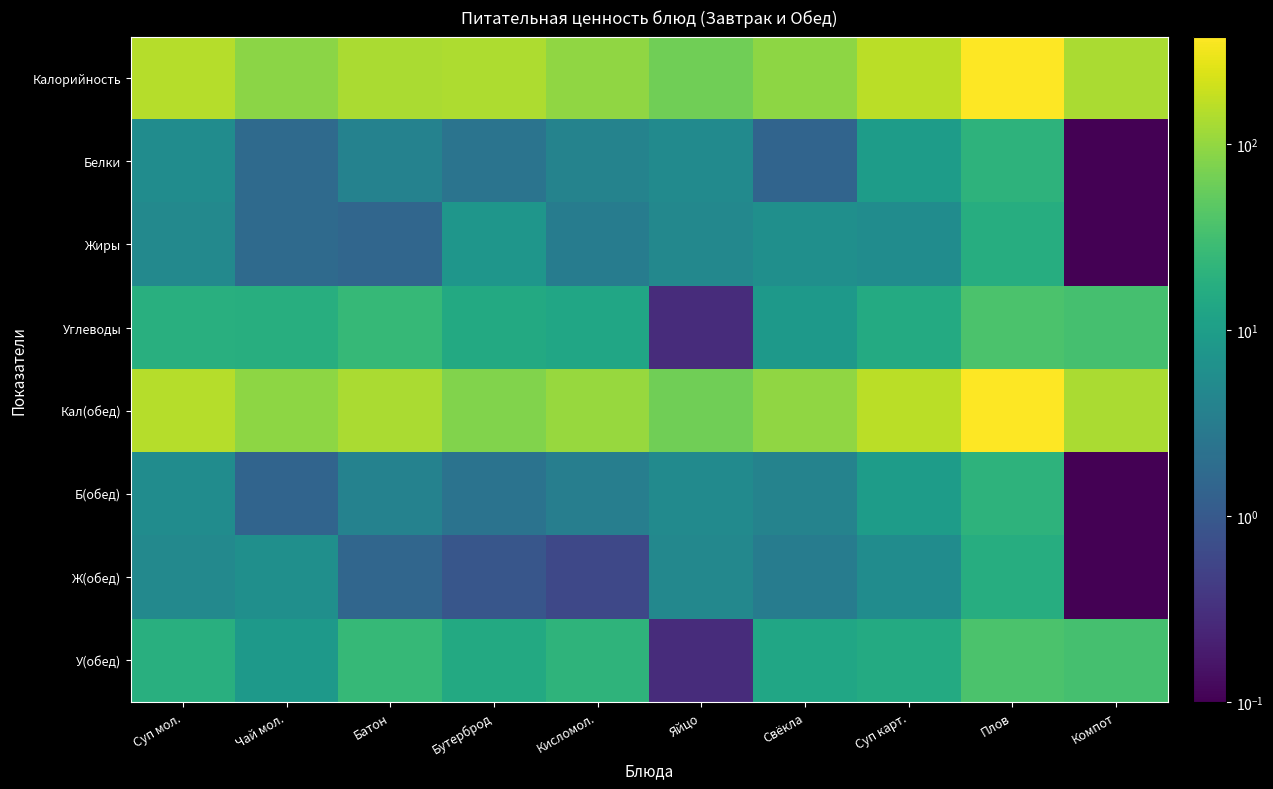

Reading right to left, transcribe all the data shown in this chart.

Калорийность: Компот=132.0	Плов=377.0	Суп карт.=161.2	Свёкла=92.8	Яйцо=63.0	Кисломол.=96.8	Бутерброд=136.0	Батон=131.0	Чай мол.=91.0	Суп мол.=150.0
Белки: Компот=0.0	Плов=20.3	Суп карт.=9.4	Свёкла=1.4	Яйцо=5.1	Кисломол.=4.0	Бутерброд=2.4	Батон=3.9	Чай мол.=1.7	Суп мол.=5.5
Жиры: Компот=0.0	Плов=17.0	Суп карт.=5.6	Свёкла=6.0	Яйцо=4.6	Кисломол.=3.2	Бутерброд=7.5	Батон=1.5	Чай мол.=1.7	Суп мол.=4.8
Углеводы: Компот=33.0	Плов=36.7	Суп карт.=15.6	Свёкла=8.3	Яйцо=0.3	Кисломол.=13.0	Бутерброд=14.9	Батон=24.9	Чай мол.=17.4	Суп мол.=17.9
Кал(обед): Компот=132.0	Плов=377.0	Суп карт.=161.2	Свёкла=96.8	Яйцо=63.0	Кисломол.=107.0	Бутерброд=78.6	Батон=131.0	Чай мол.=92.8	Суп мол.=150.0
Б(обед): Компот=0.0	Плов=20.3	Суп карт.=9.4	Свёкла=4.0	Яйцо=5.1	Кисломол.=3.4	Бутерброд=2.3	Батон=3.9	Чай мол.=1.4	Суп мол.=5.5
Ж(обед): Компот=0.0	Плов=17.0	Суп карт.=5.6	Свёкла=3.2	Яйцо=4.6	Кисломол.=0.6	Бутерброд=0.9	Батон=1.5	Чай мол.=6.0	Суп мол.=4.8
У(обед): Компот=33.0	Плов=36.7	Суп карт.=15.6	Свёкла=13.0	Яйцо=0.3	Кисломол.=21.2	Бутерброд=14.9	Батон=24.9	Чай мол.=8.3	Суп мол.=17.9